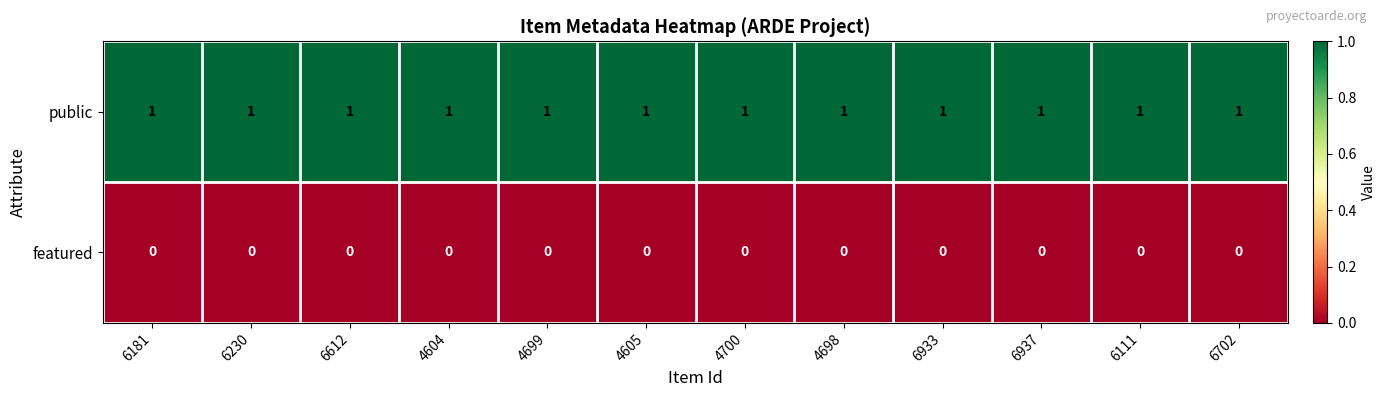

What is the difference between the highest and lowest values at 6181?

1